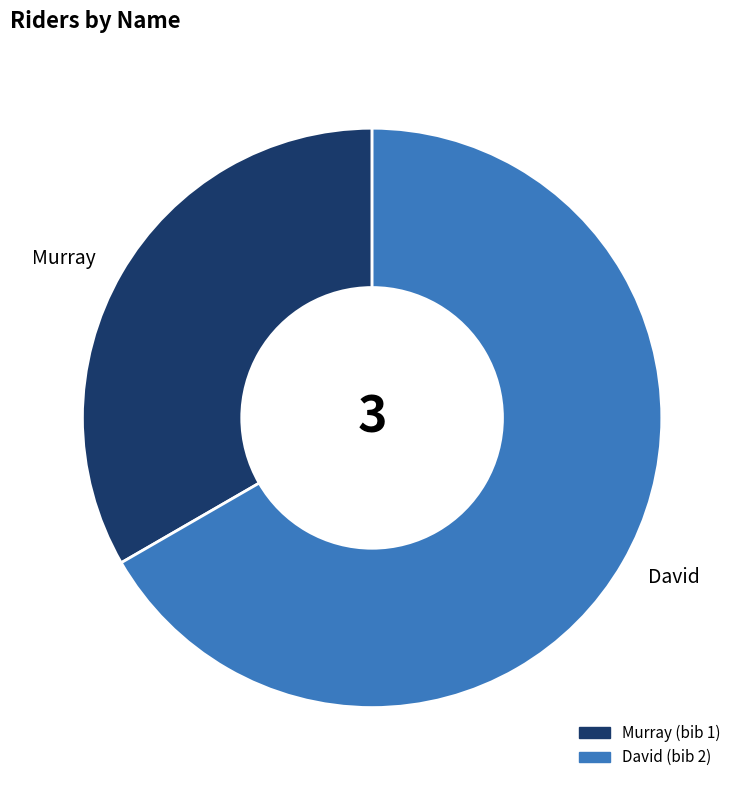

Rank the categories by value from lowest to highest.

Murray, David